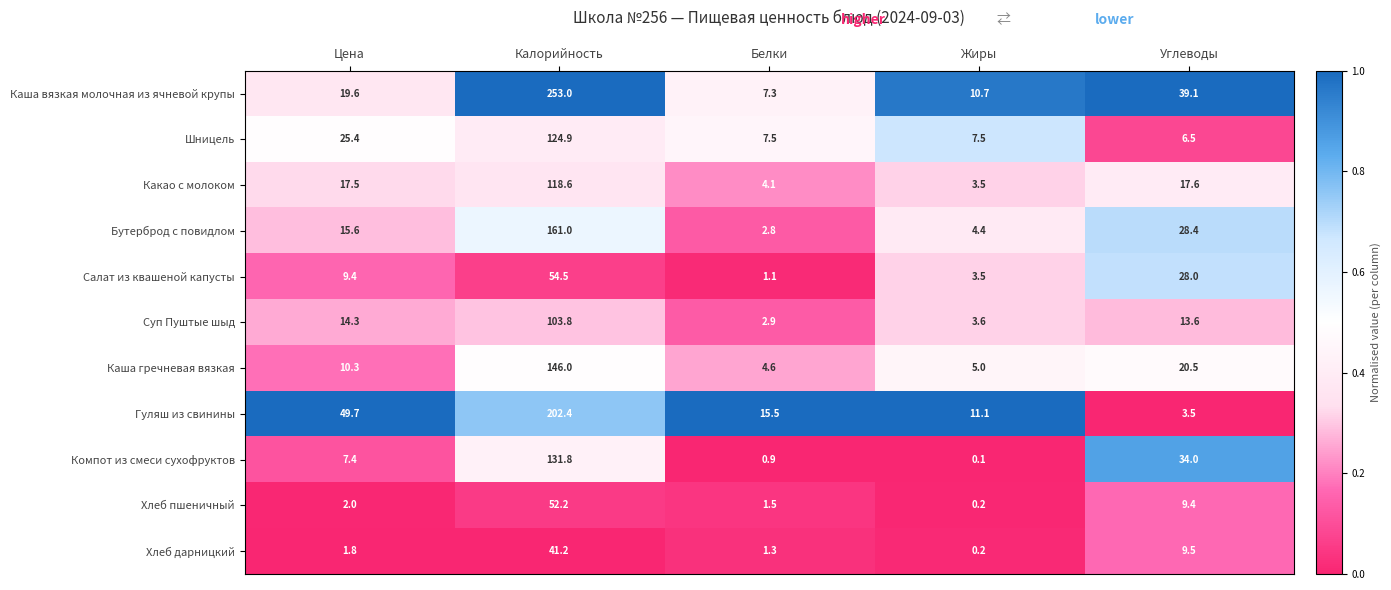

What value does the Бутерброд с повидлом series have at Белки?

2.8